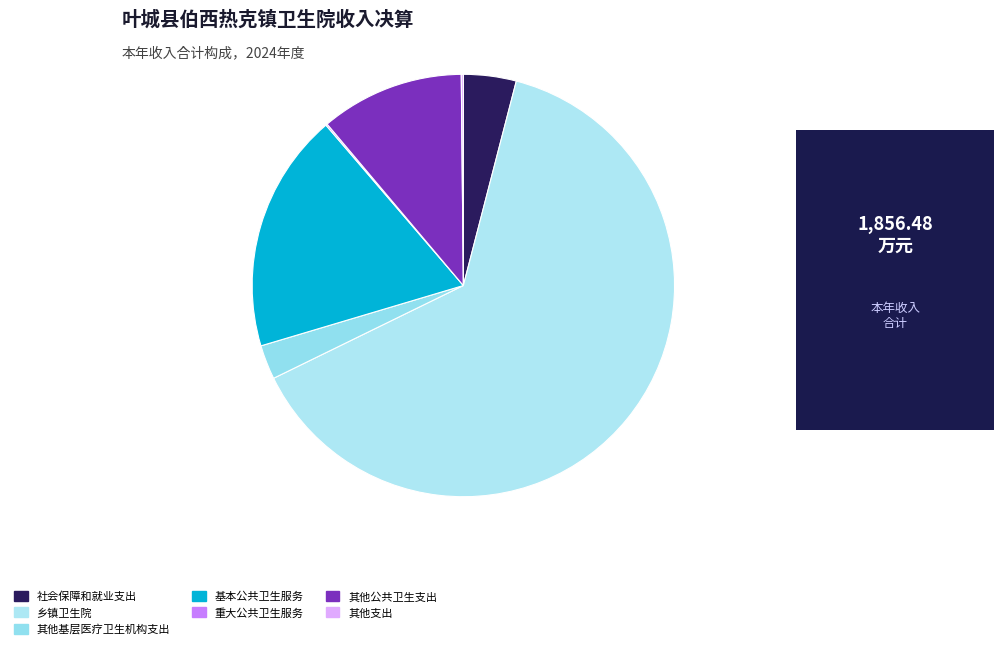

To the nearest percent, what percentage of the pie is 其他基层医疗卫生机构支出?

3%